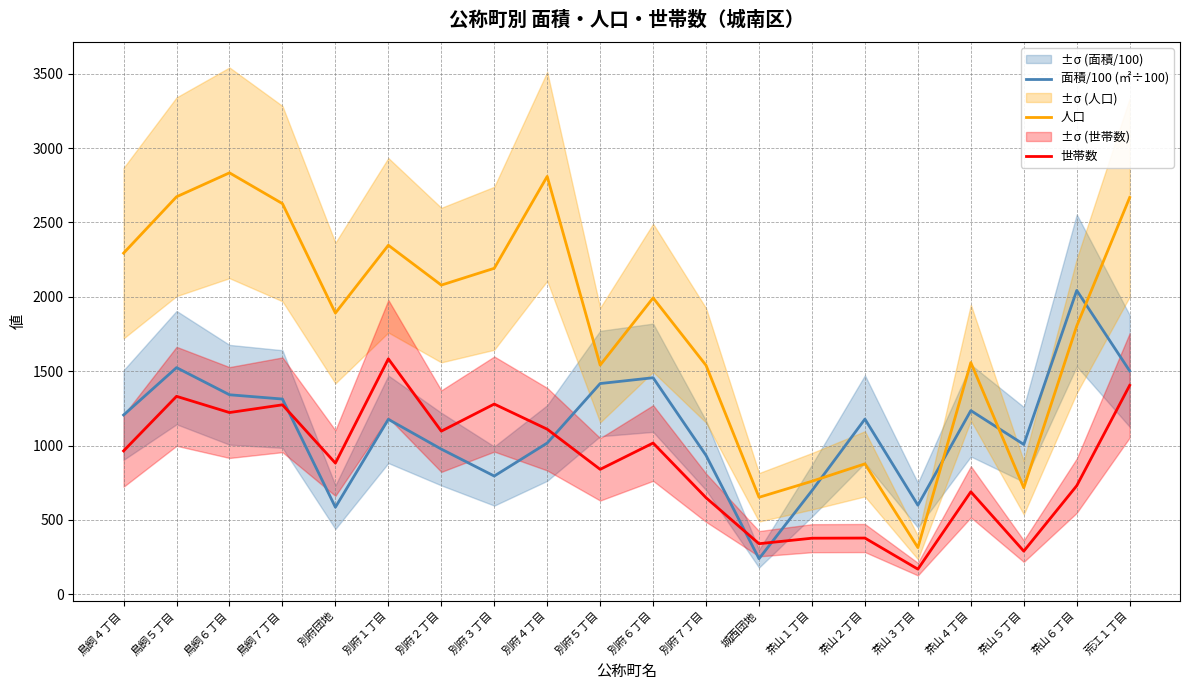

At how many categories does at least one series exceed 2733?

2